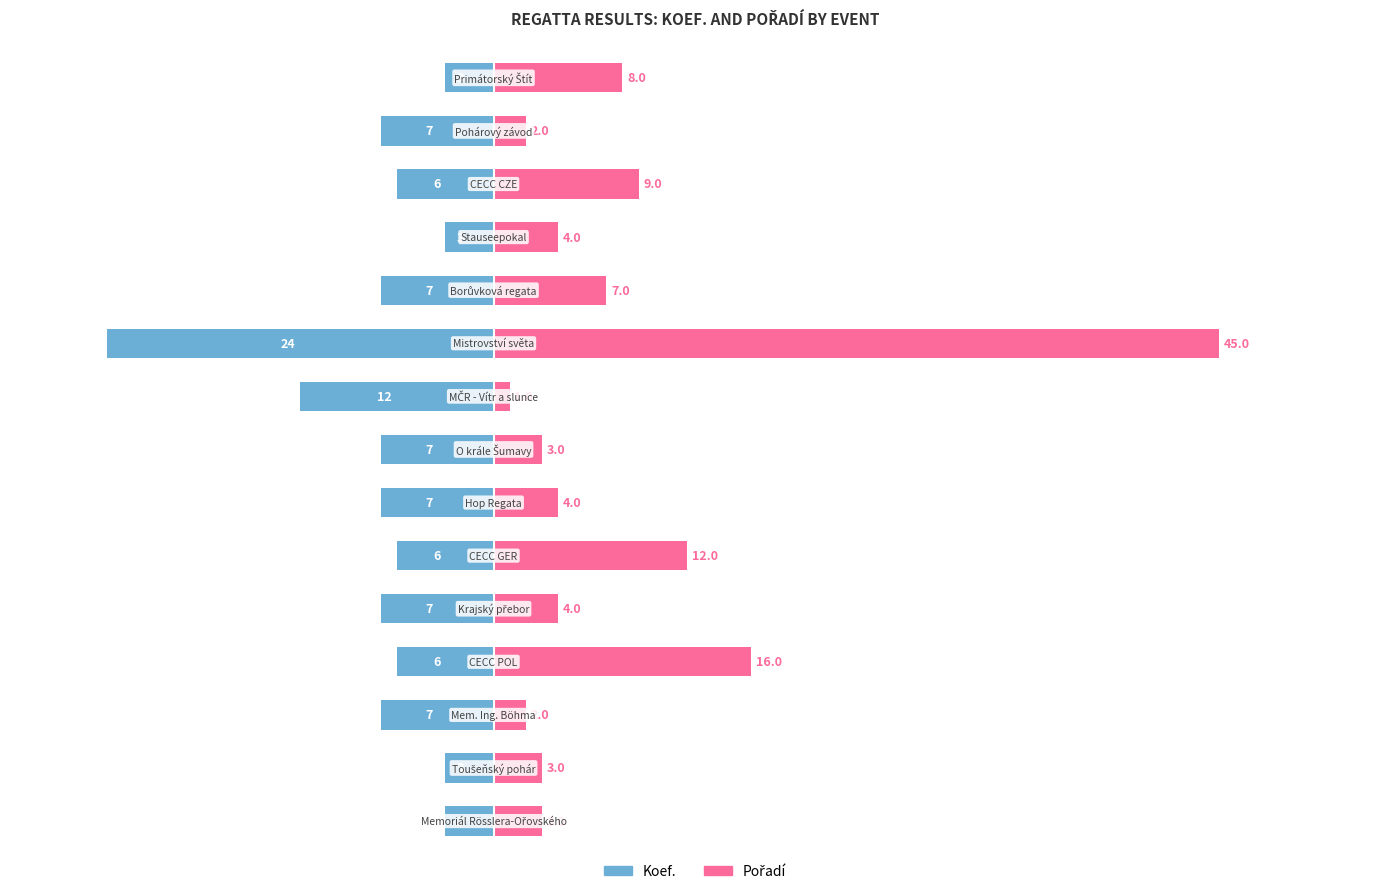

The Pořadí series shows 11 at 14. True or false?

False